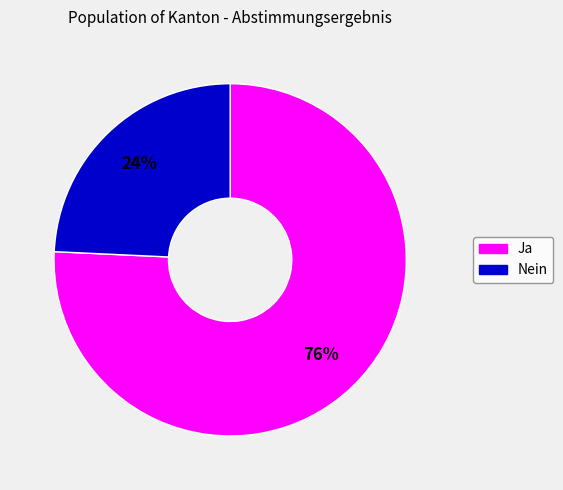

To the nearest percent, what percentage of the pie is Ja?

76%